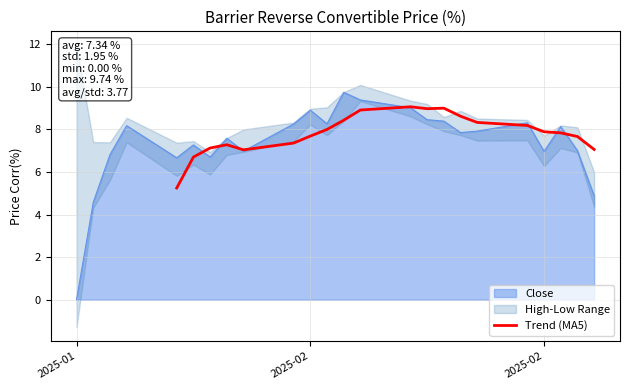

What is the sum of all values?

156.4